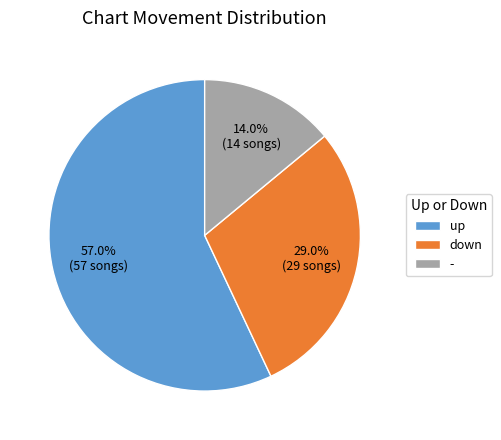

Rank the categories by value from highest to lowest.

up, down, -